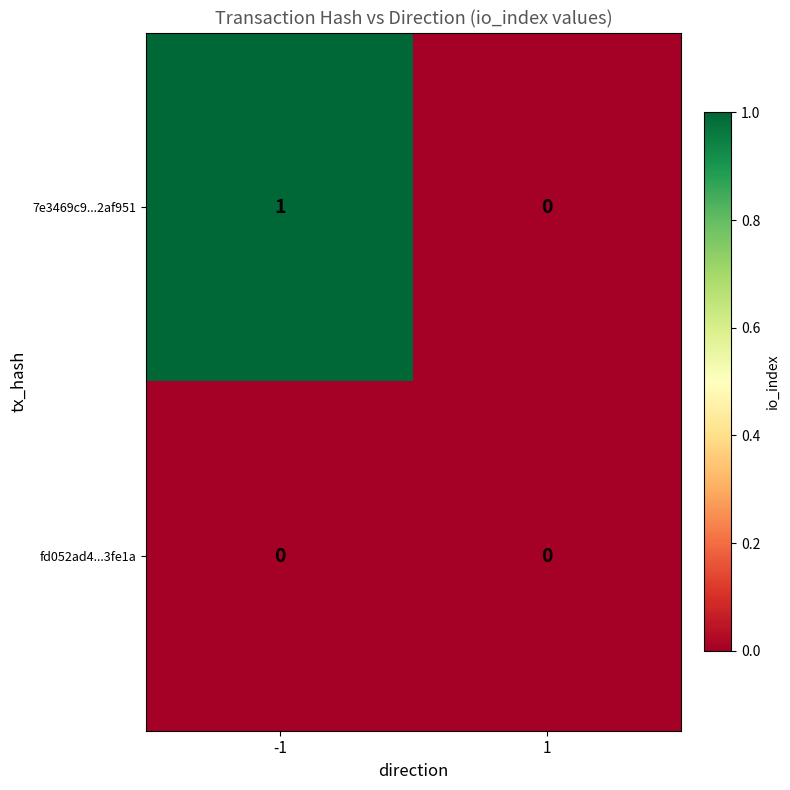

Which series has the widest spread of values?

7e3469c9...2af951